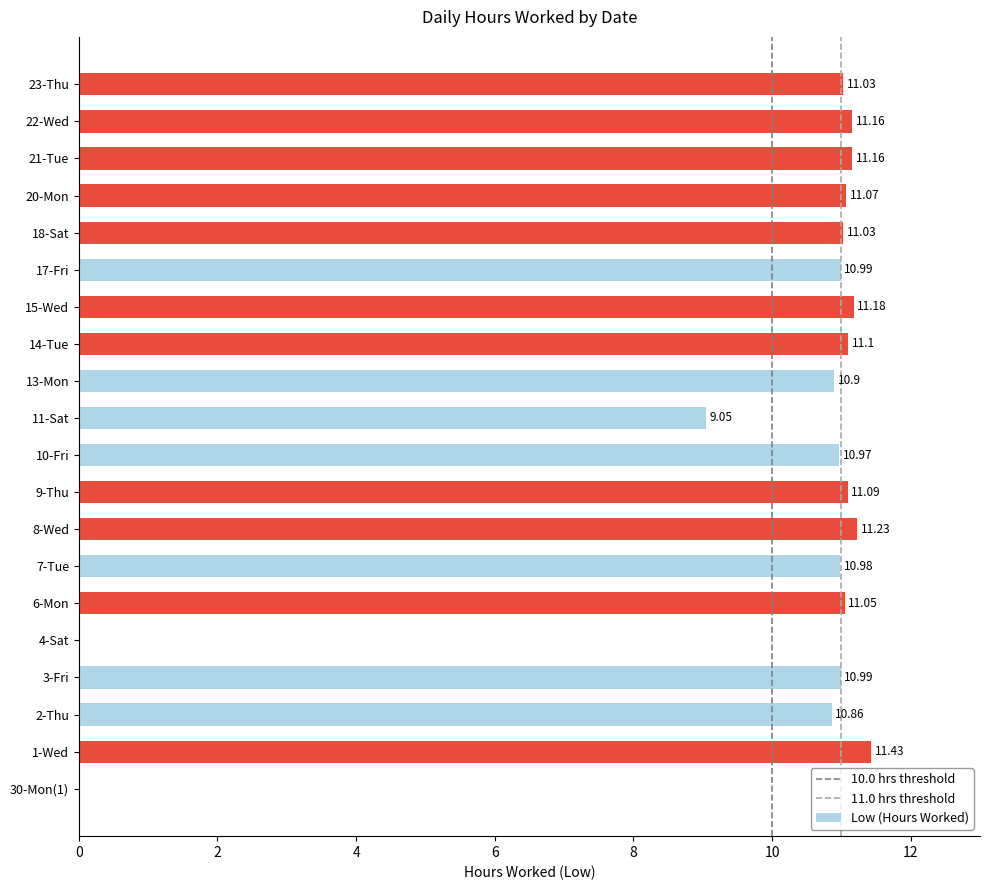

Which has a higher value, 10-Fri or 6-Mon?

6-Mon